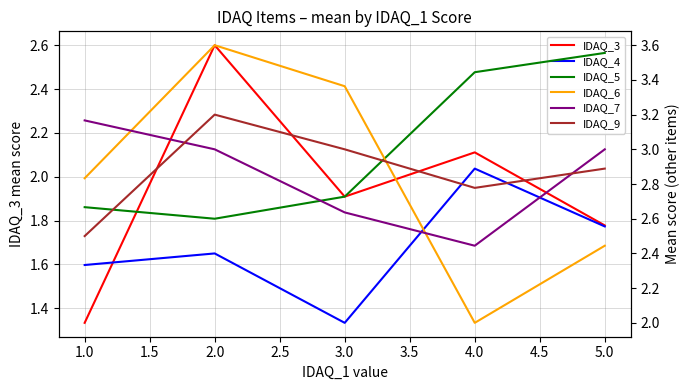

In IDAQ_3, how many points are lower than both neighbors (excluding endpoints)?

1